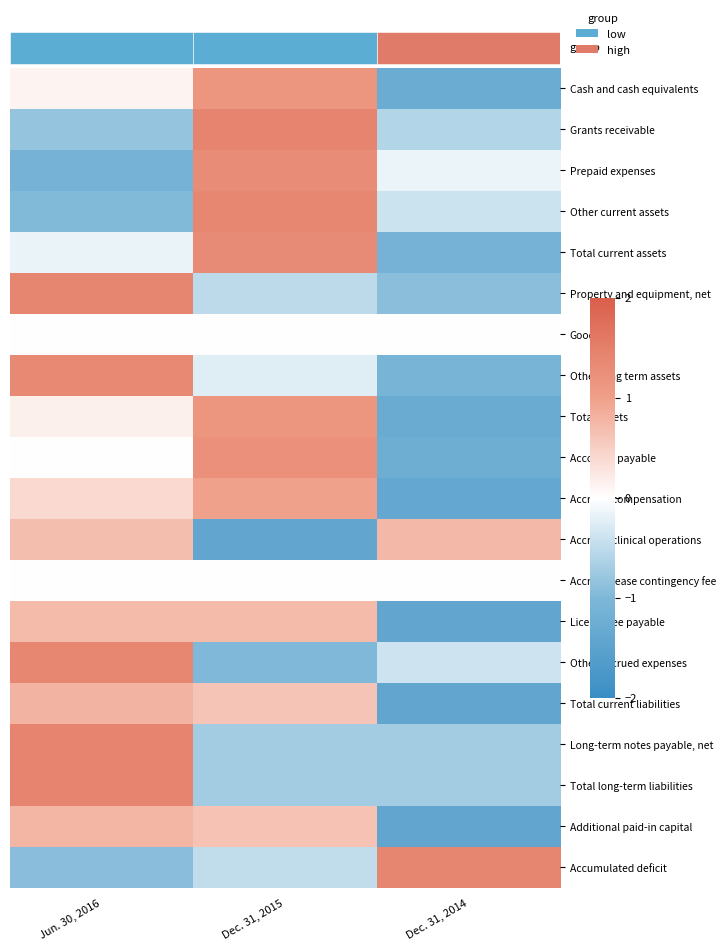

Count the number of categories in the chart.

3